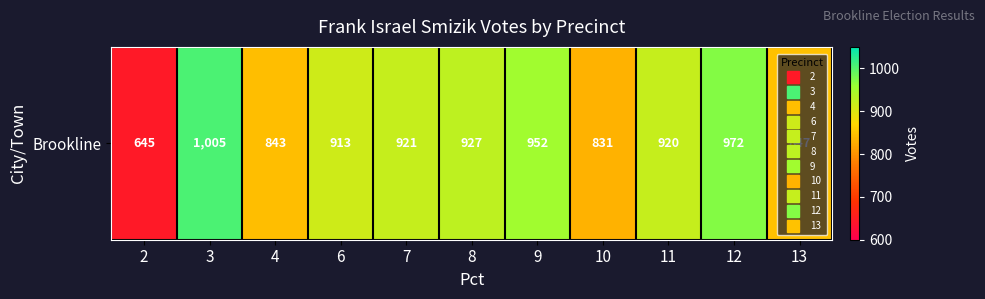

Where does the data first go above 920?

3